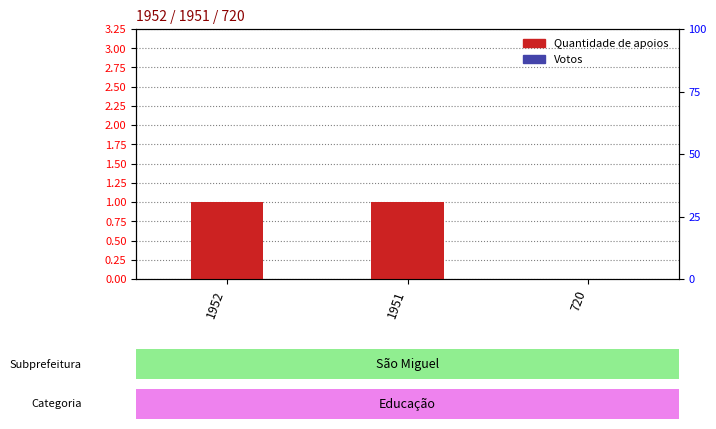

Are the bars grouped side by side (vs. stacked)?

Yes